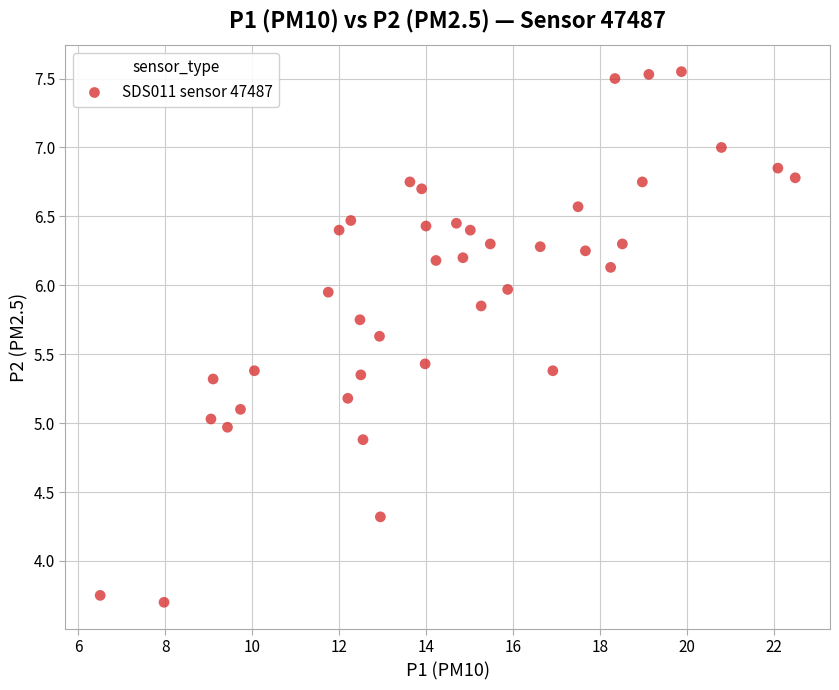

What is the range of X values (max minus min)?

16.0